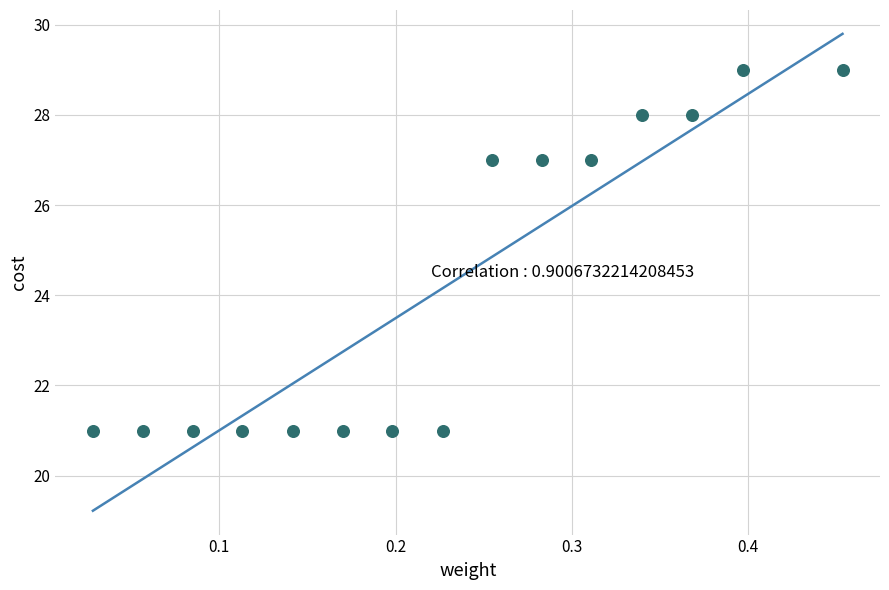

What is the range of Y values (max minus min)?

8